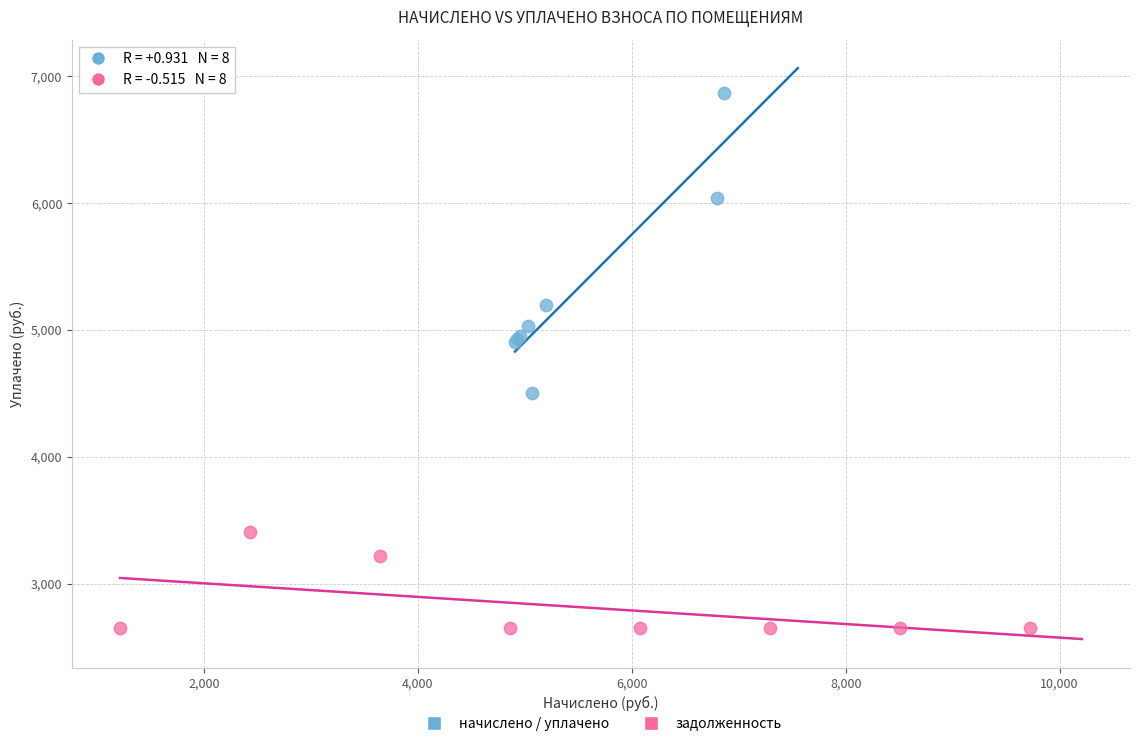

Which series has the largest Y range (max minus min)?

начислено / уплачено